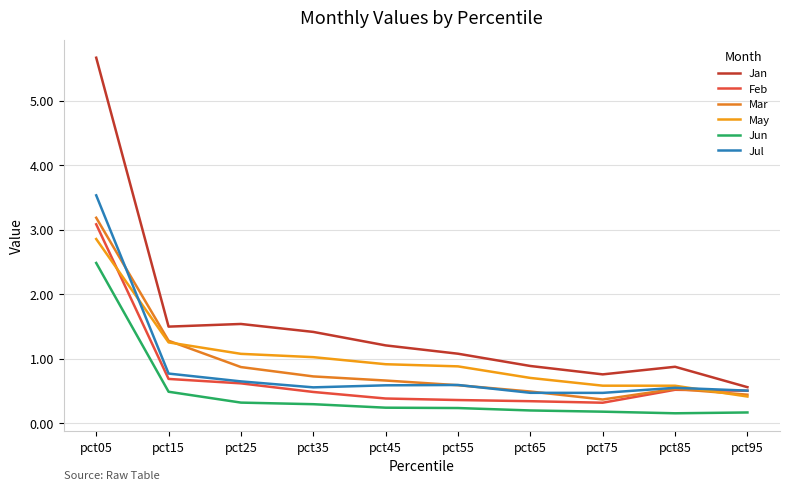

True or false: May and Jan intersect in this chart.

False